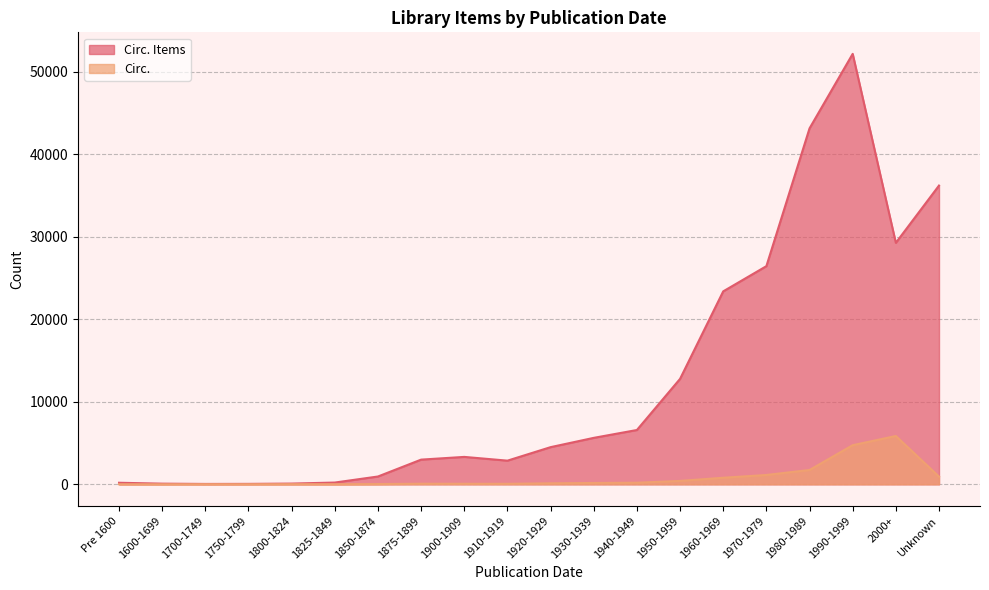

Is it true that Circ. Items equals 29257 at 2000+?

True